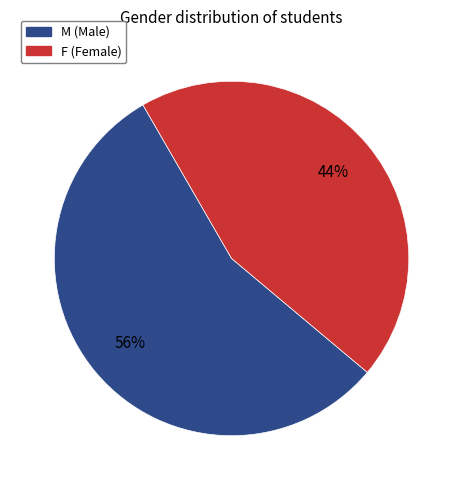

Do M and F together represent more than half of the pie?

Yes